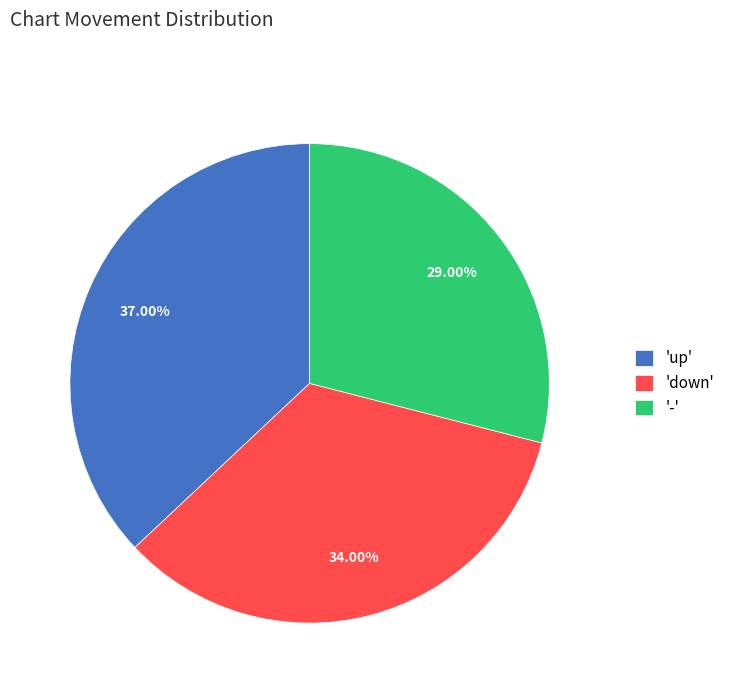

Combined, do 'up' and '-' account for over 50%?

Yes